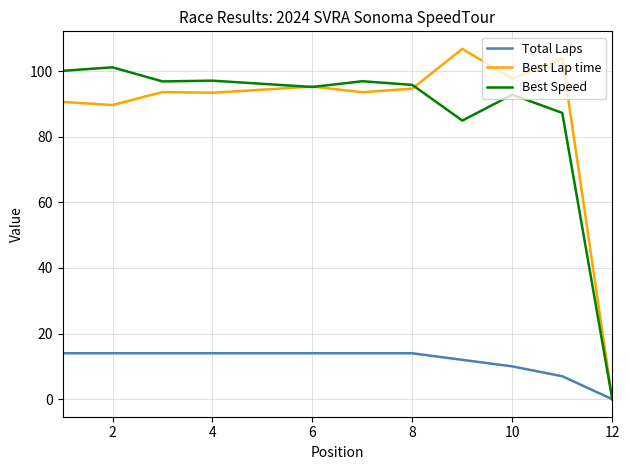

What is the greatest value displayed?

106.8